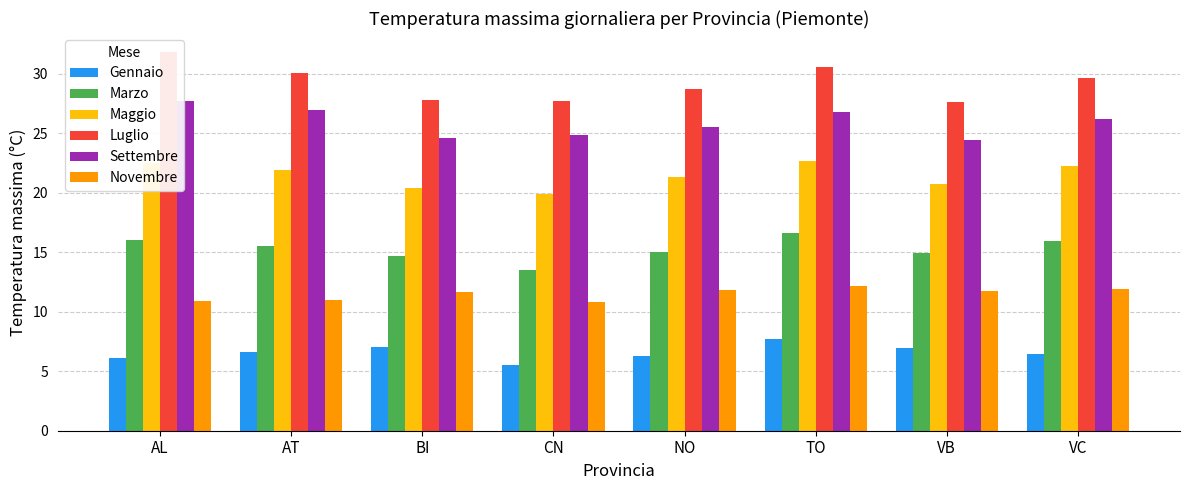

True or false: Settembre has a value of 37.4 at VB.

False